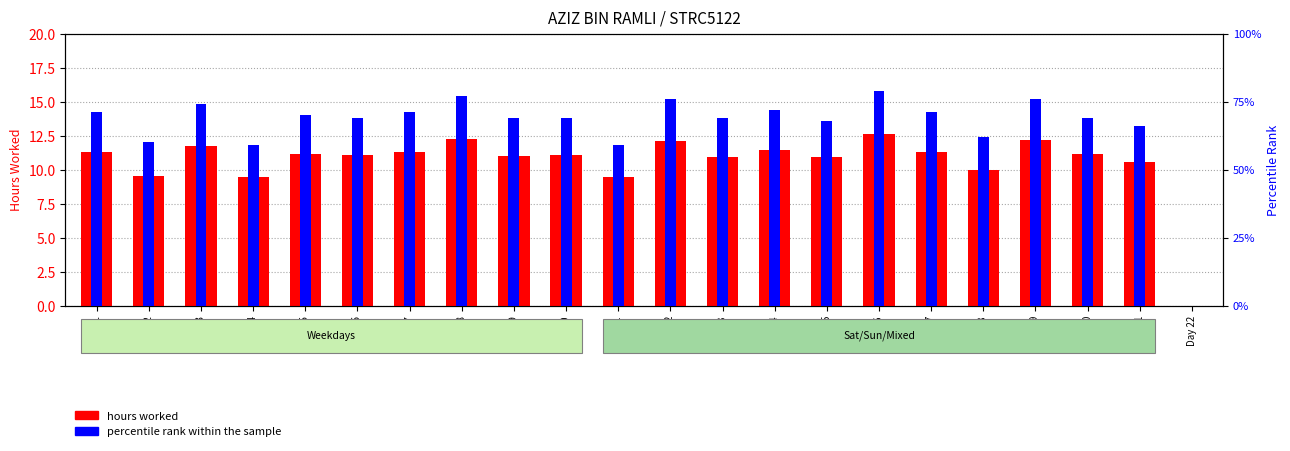

What is the difference between the maximum and minimum values in the percentile rank within the sample series?

7.9